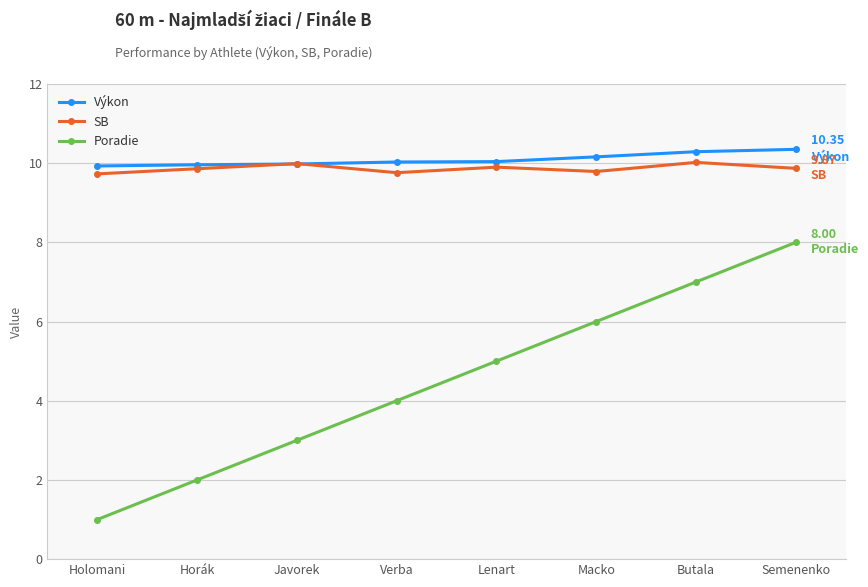

True or false: Poradie and Výkon intersect in this chart.

False